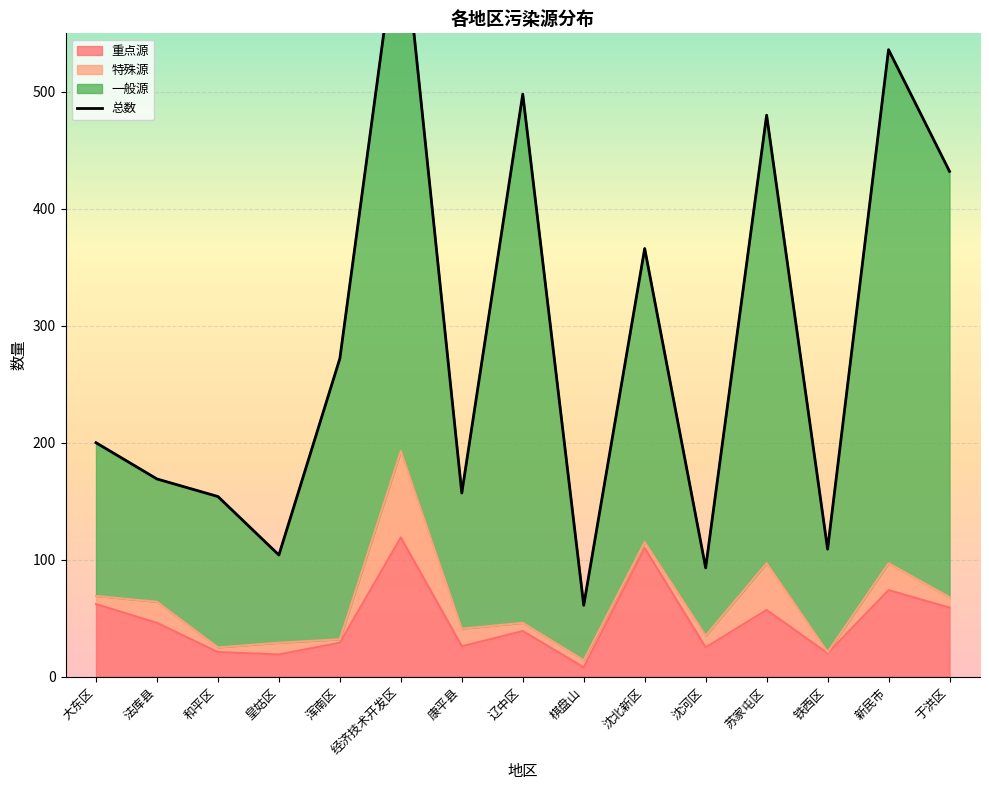

What is the difference between the maximum and minimum values?

597